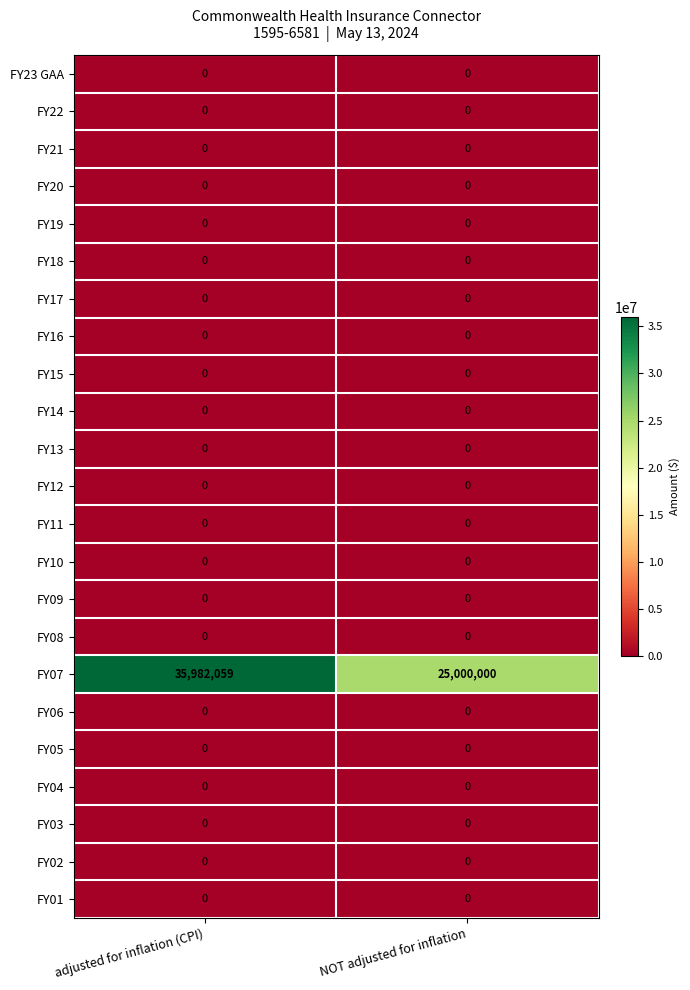

Which series has the widest spread of values?

FY07